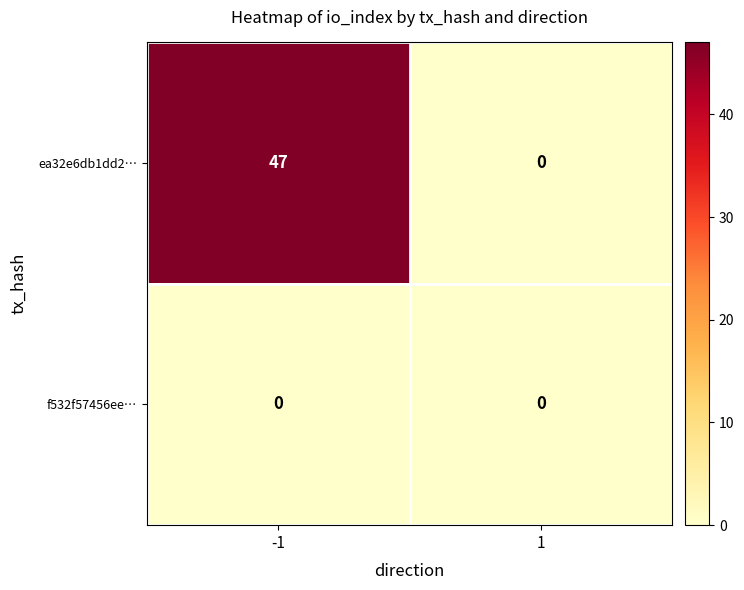

At -1, list the series in order from smallest to largest.

f532f57456ee…, ea32e6db1dd2…